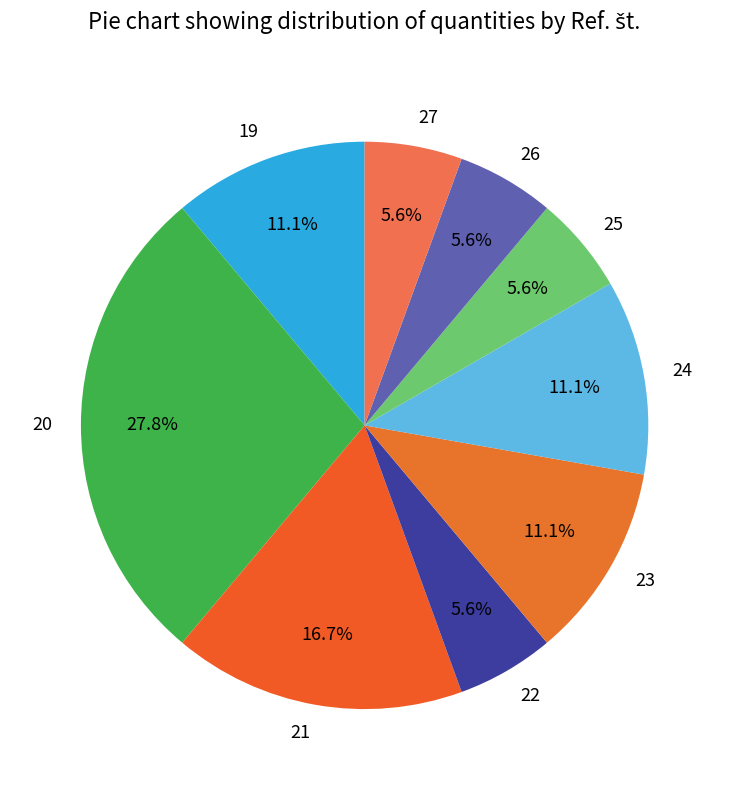

The 25 slice represents 6% of the pie. True or false?

True